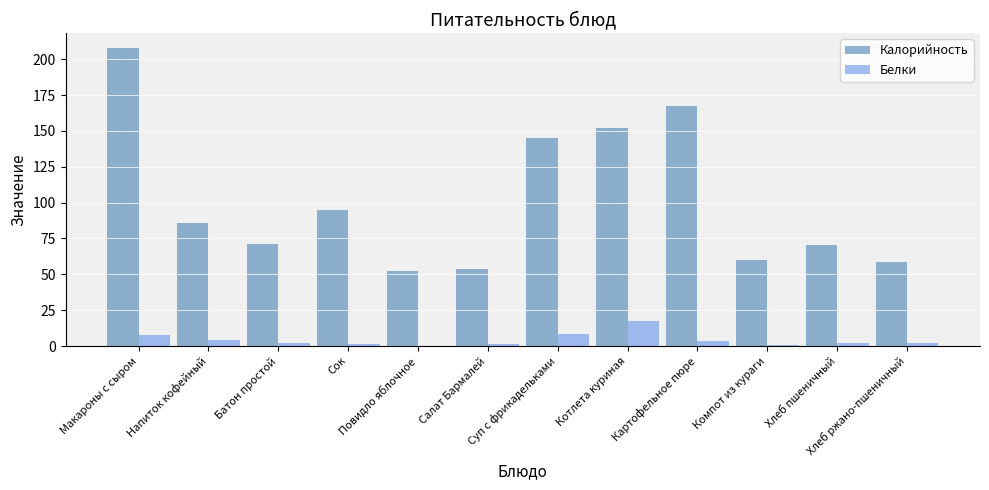

What is the spread (max minus min) of values at Хлеб пшеничный?

68.0